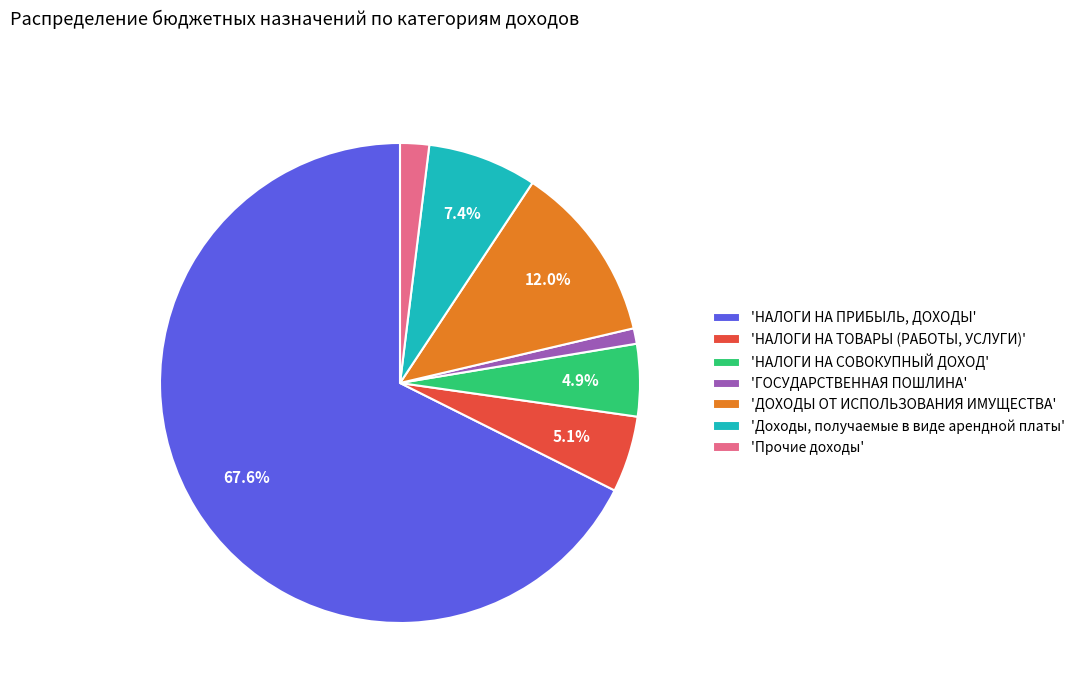

Rank the categories by value from highest to lowest.

'НАЛОГИ НА ПРИБЫЛЬ, ДОХОДЫ', 'ДОХОДЫ ОТ ИСПОЛЬЗОВАНИЯ ИМУЩЕСТВА', 'Доходы, получаемые в виде арендной платы', 'НАЛОГИ НА ТОВАРЫ (РАБОТЫ, УСЛУГИ)', 'НАЛОГИ НА СОВОКУПНЫЙ ДОХОД', 'Прочие доходы', 'ГОСУДАРСТВЕННАЯ ПОШЛИНА'